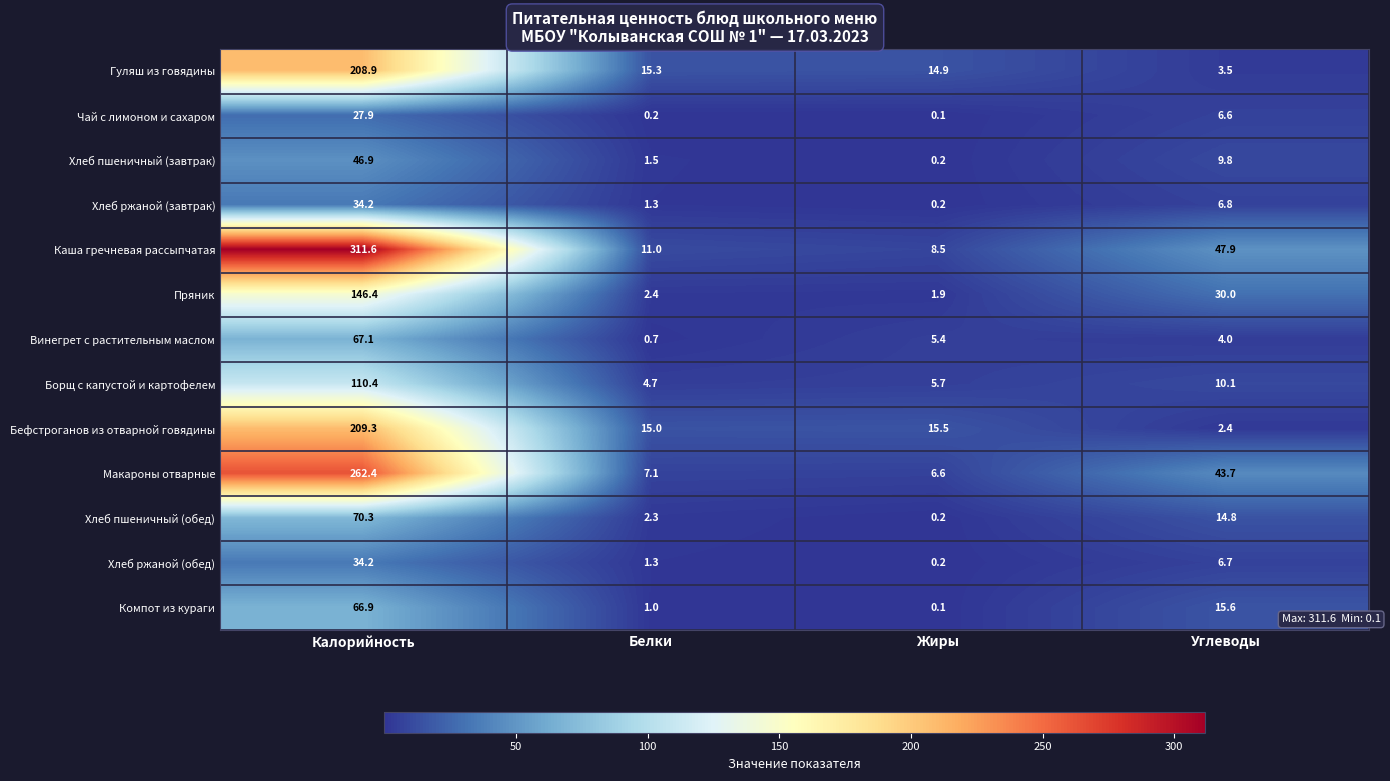

At which label is Бефстроганов из отварной говядины closest to 105?

Жиры